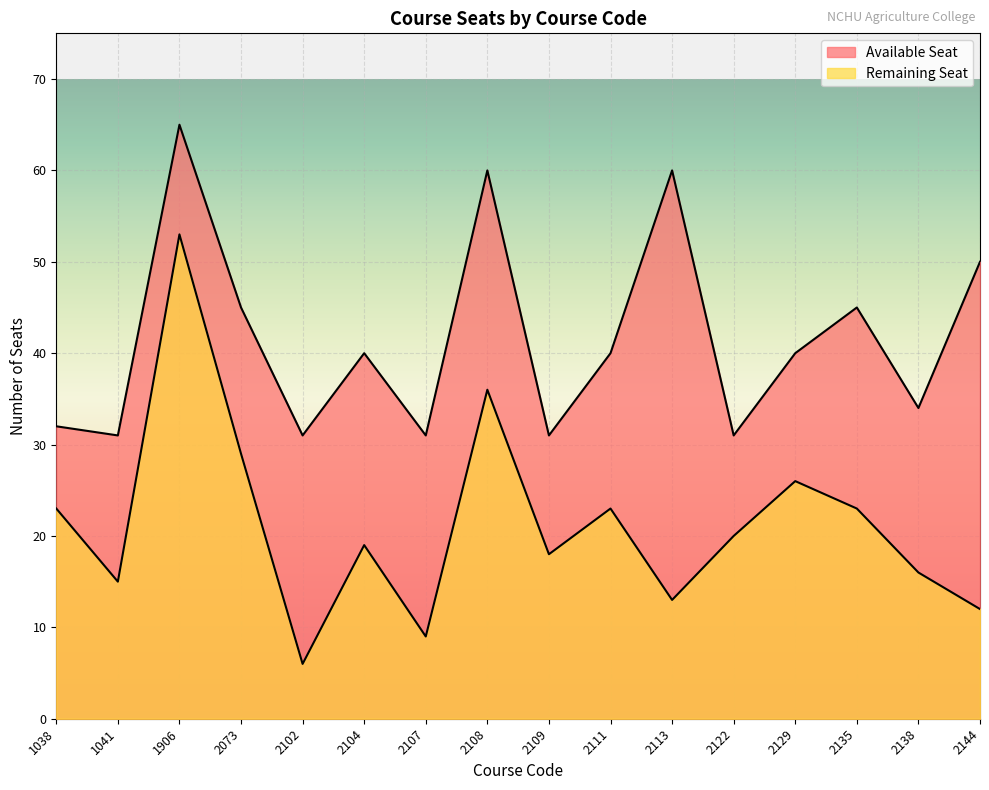

Which has a higher value, 1906 or 2138?

1906